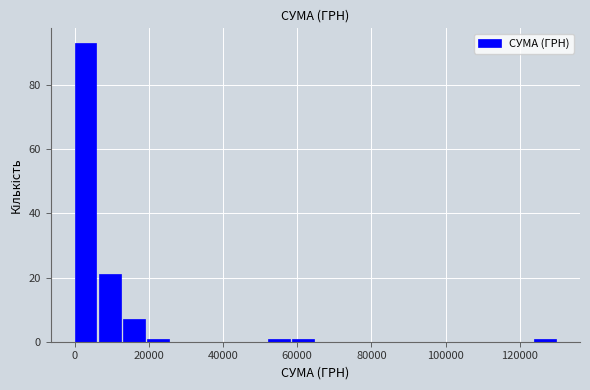

Around what value on the x-axis is the tallest bar? Give the approximate position of its centre, as read against the axis.

2000